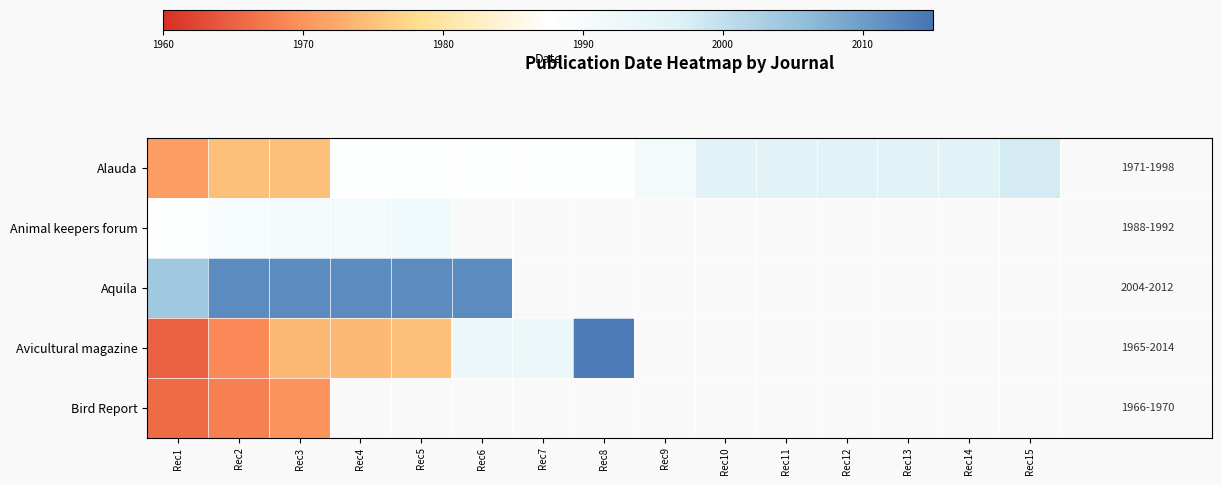

Where is Avicultural magazine nearest to the value 1989?

Rec6